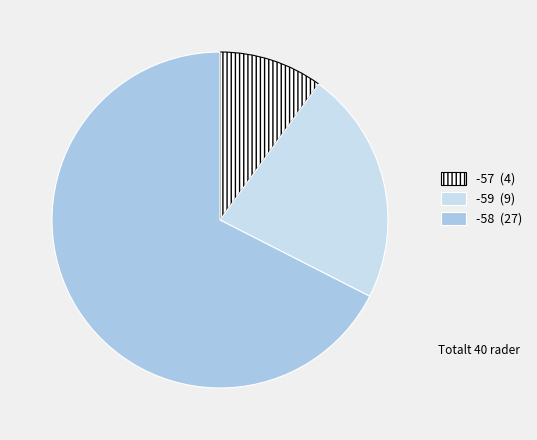

Does any single category account for the majority?

Yes